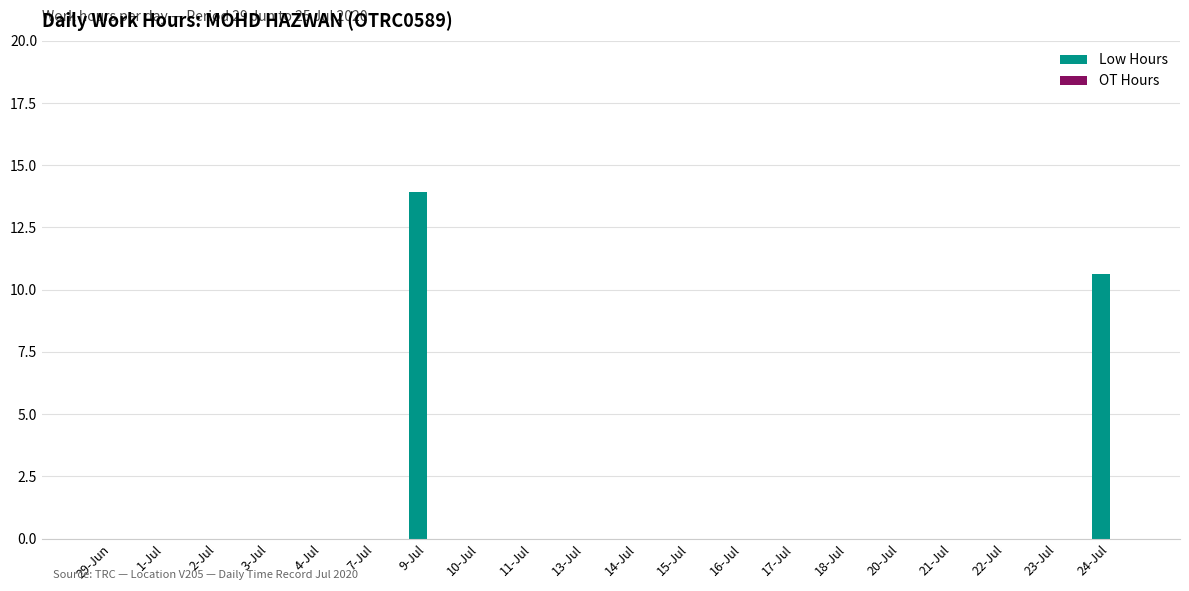

What is the greatest value displayed?

13.9